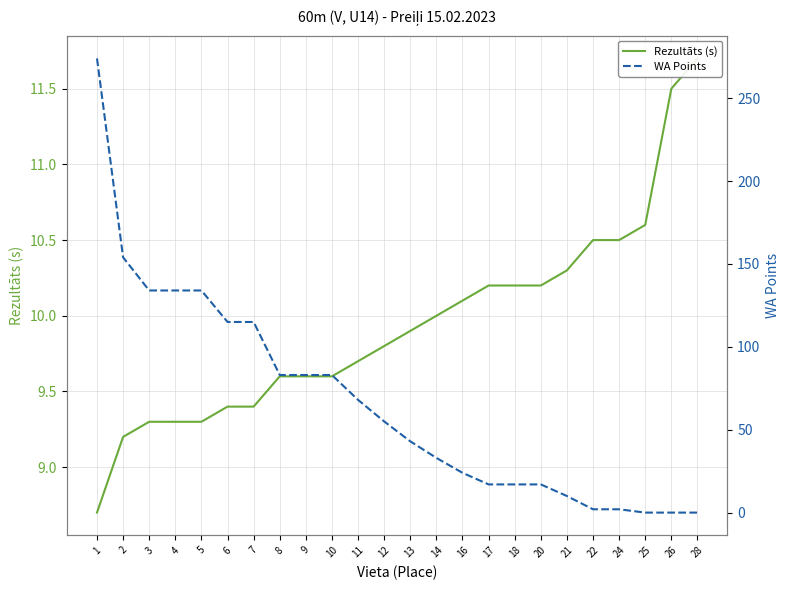

What is the sum of all WA Points values?

1597.0